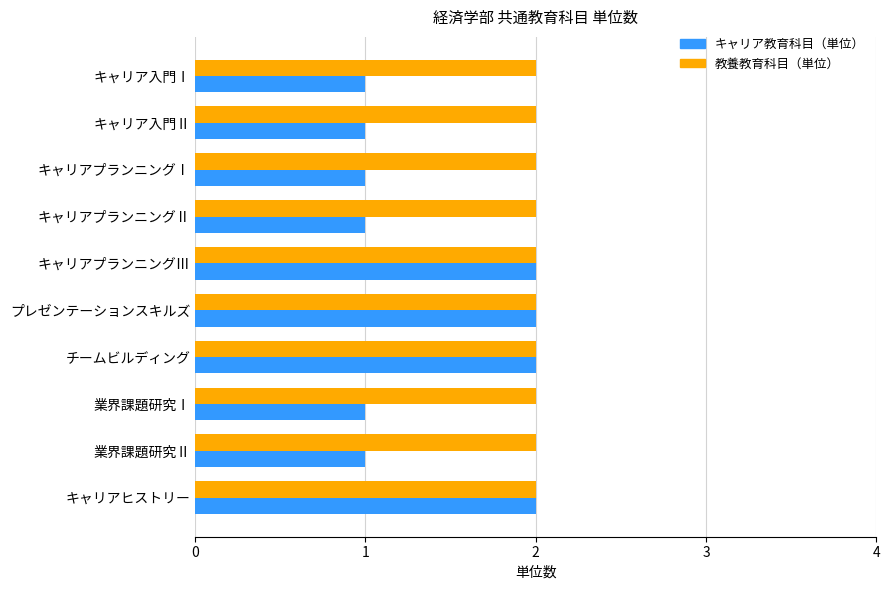

List the series in order of their overall mean, lowest first.

キャリア教育科目（単位）, 教養教育科目（単位）